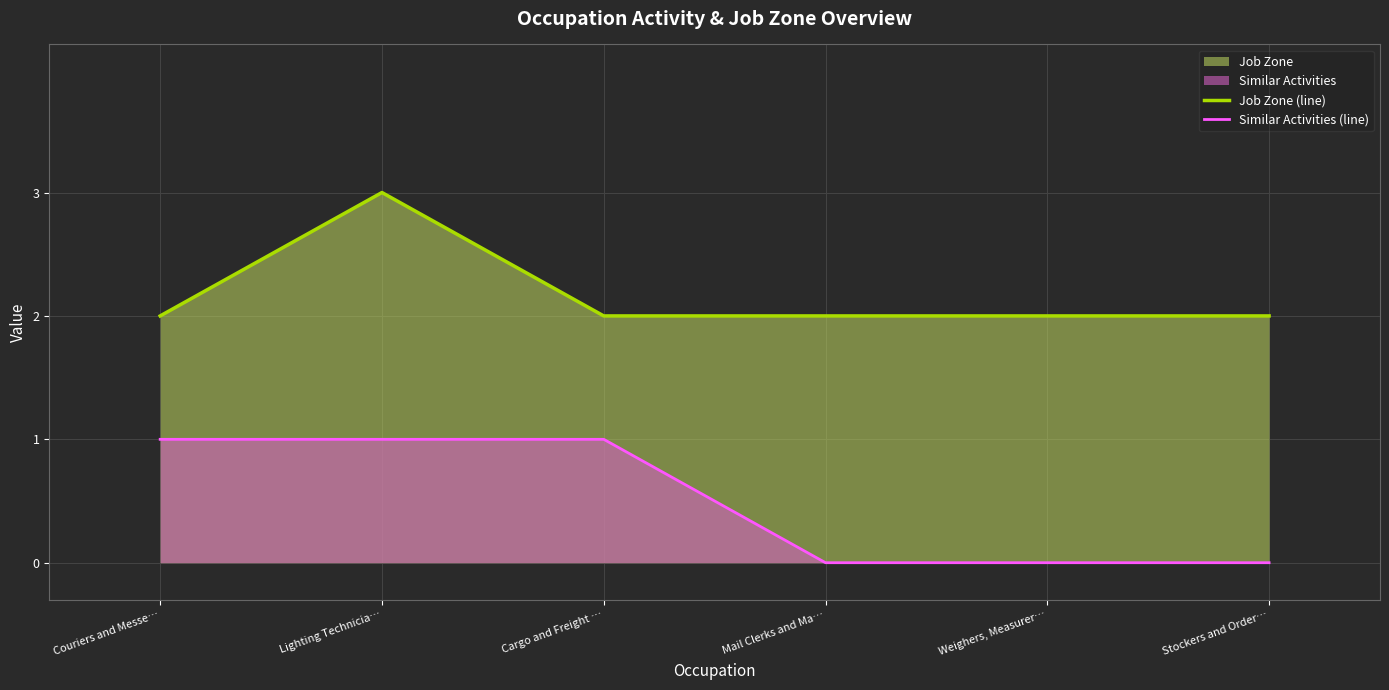

The Similar Activities (line) series shows 1 at Cargo and Freight …. True or false?

True